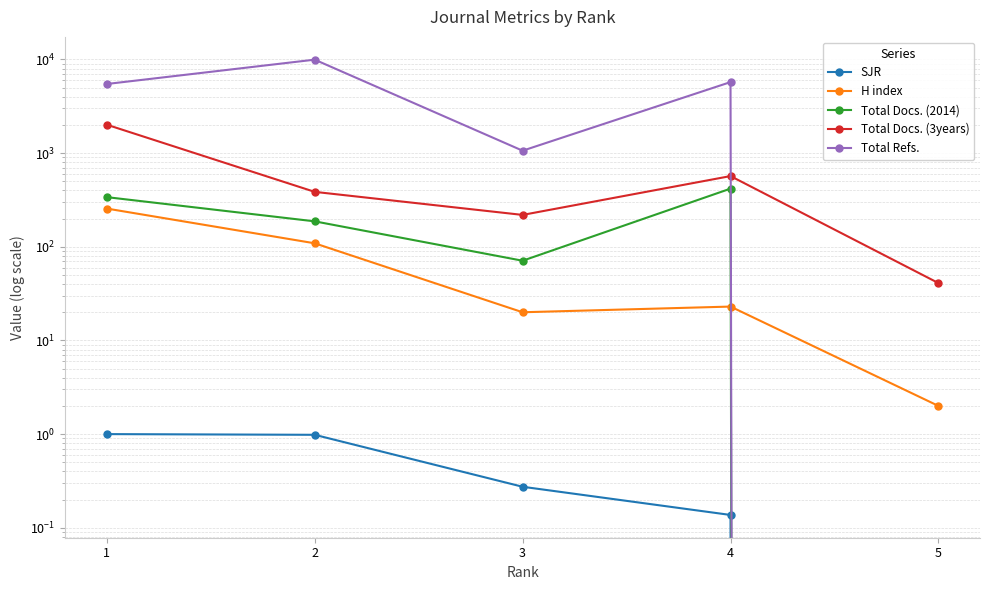

What is the sum of all Total Refs. values?

22234.0